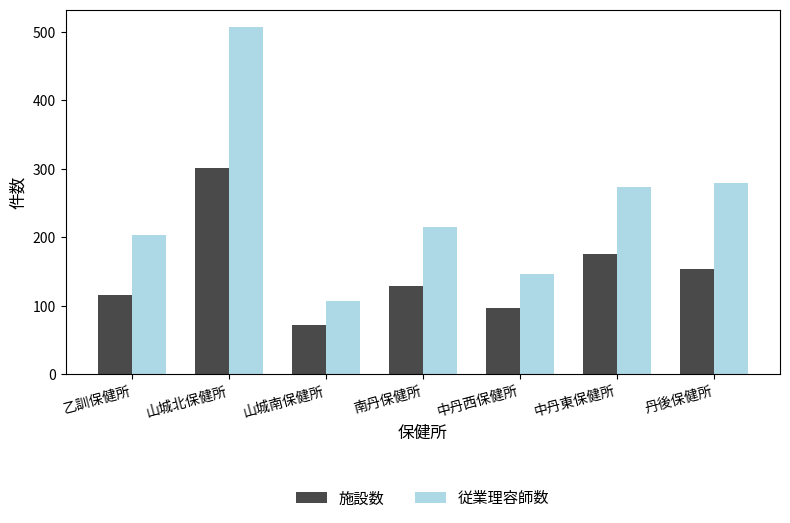

At which label does 従業理容師数 first exceed 215?

山城北保健所